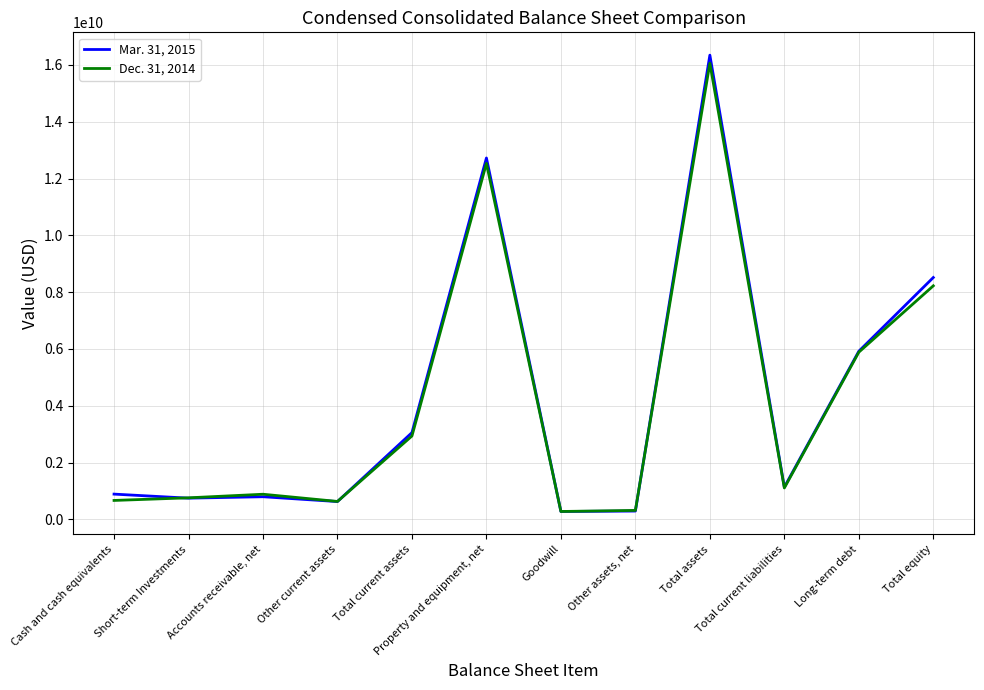

What are all the series names shown in the legend?

Mar. 31, 2015, Dec. 31, 2014